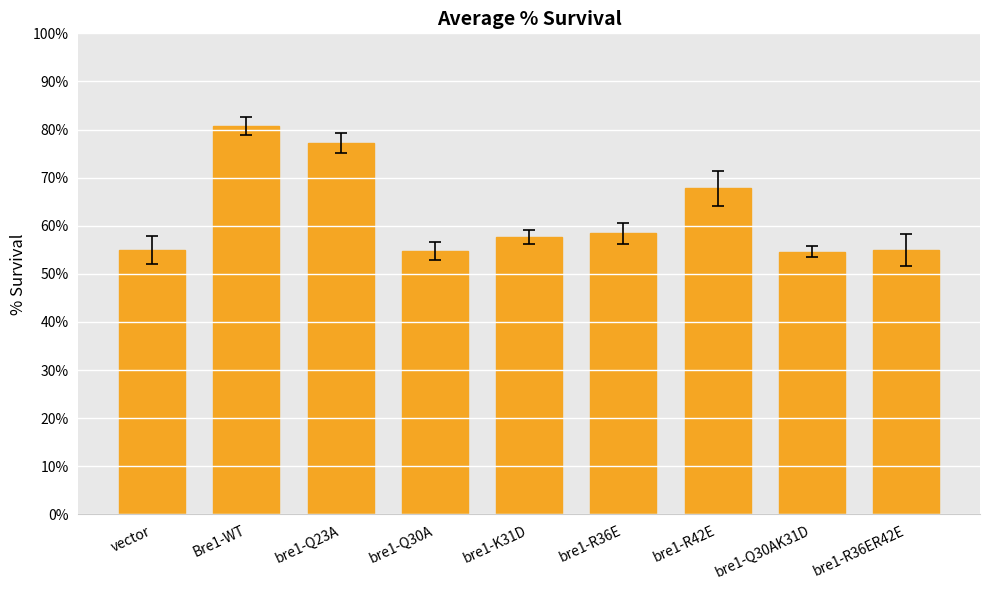

What is the minimum value shown in the chart?

54.6